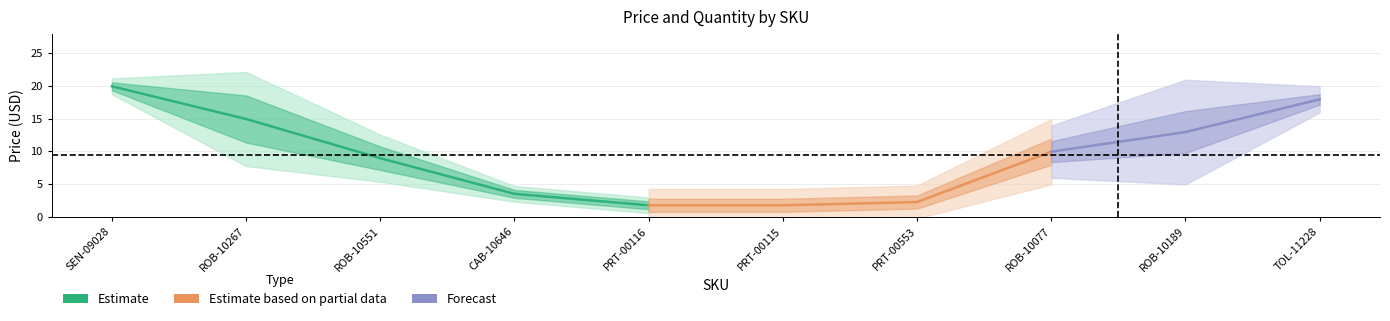

True or false: Price (USD) and Quantity cross at least once.

False